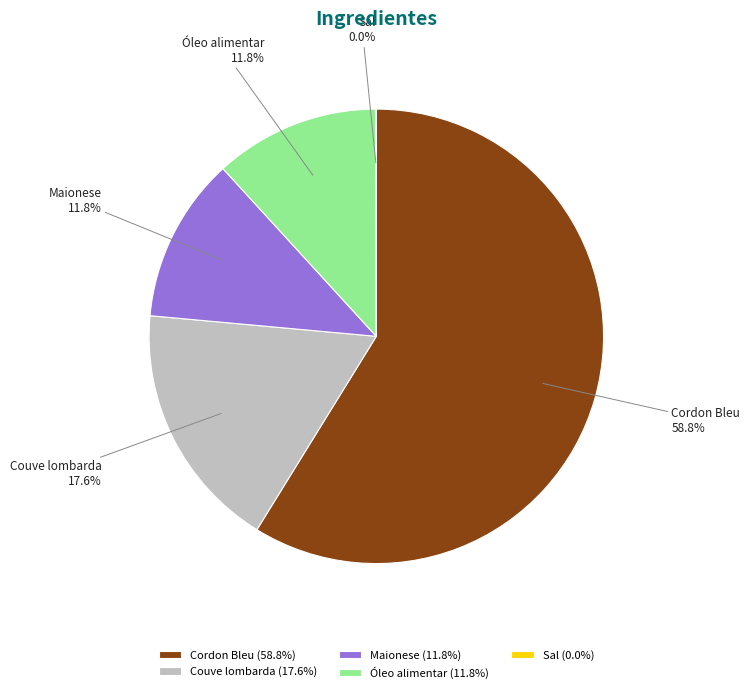

To the nearest percent, what is the combined percentage of Cordon Bleu and Óleo alimentar?

71%